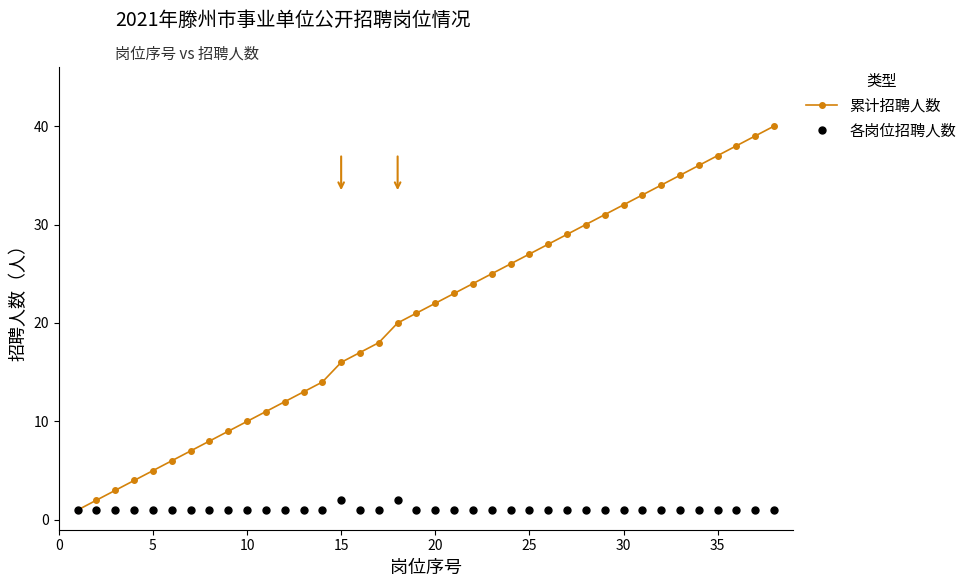

List the series in order of their peak value, lowest first.

各岗位招聘人数, 累计招聘人数